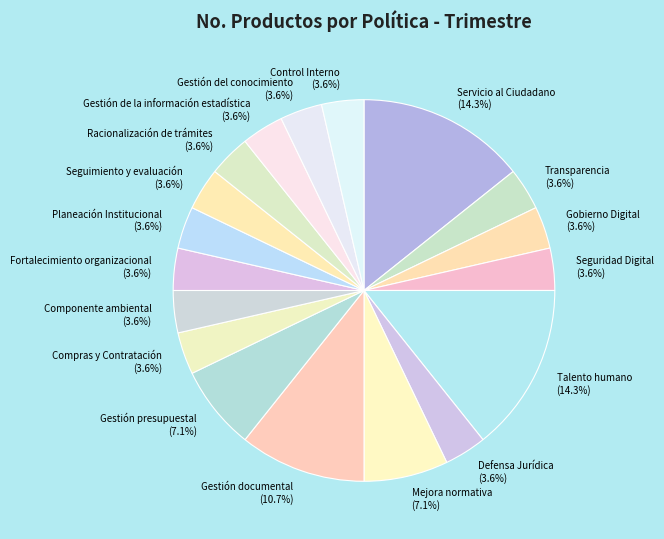

What is the ratio of the value at Transparencia to the value at Compras y Contratación?

1.0